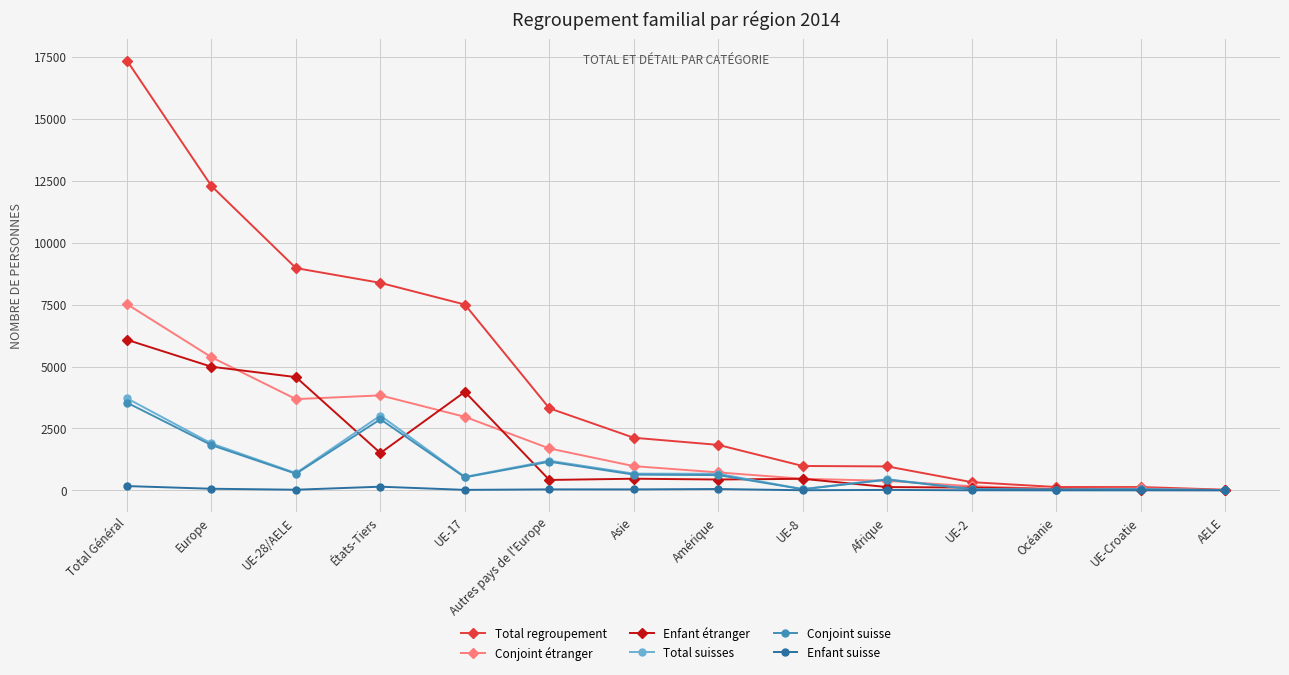

Where is the first local maximum for Enfant étranger?

UE-17